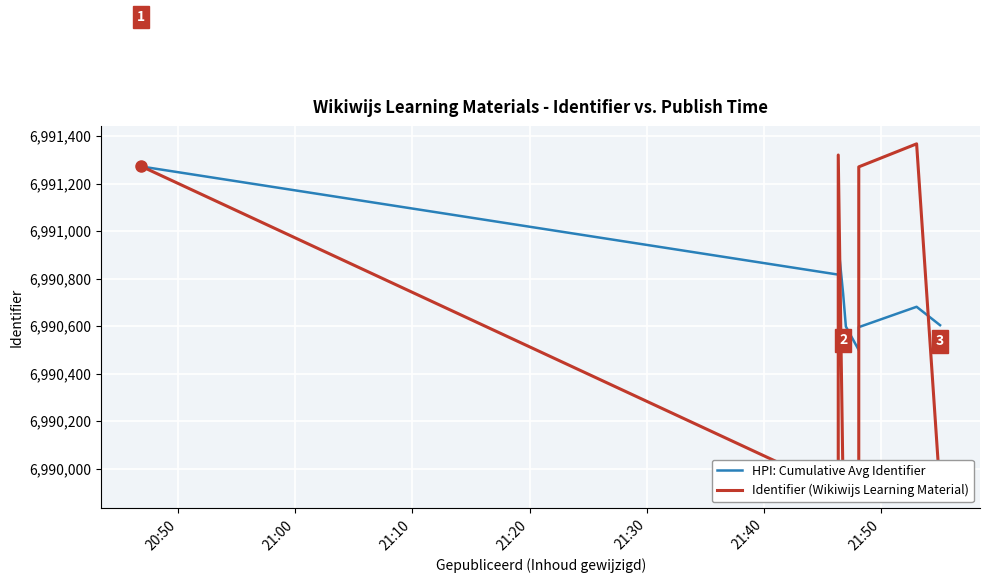

What is the average value of the HPI: Cumulative Avg Identifier series?

6990801.9